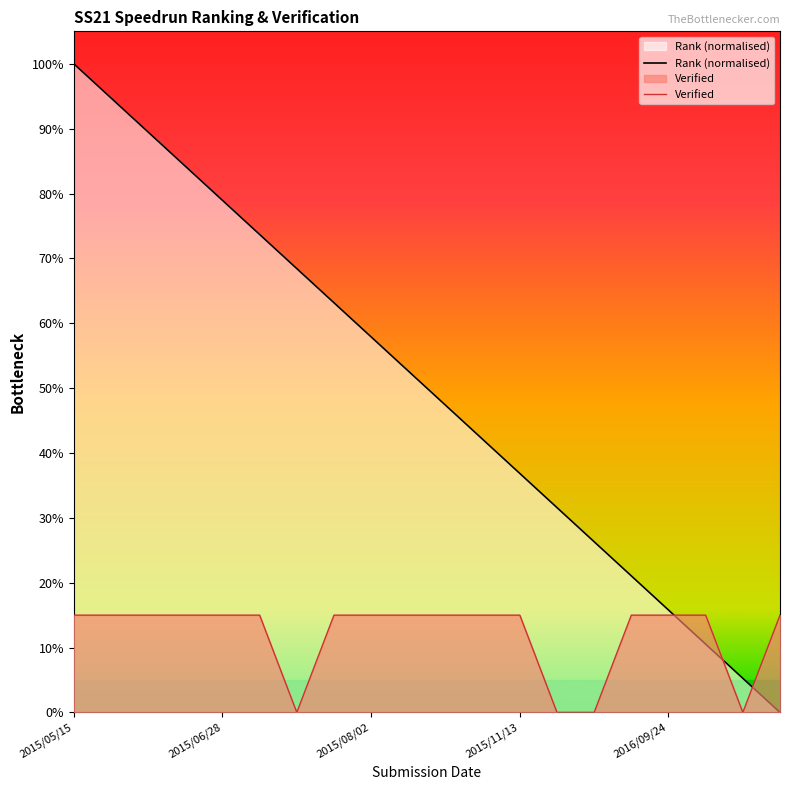

Rank the series by their average value, from highest to lowest.

Rank (normalised), Verified